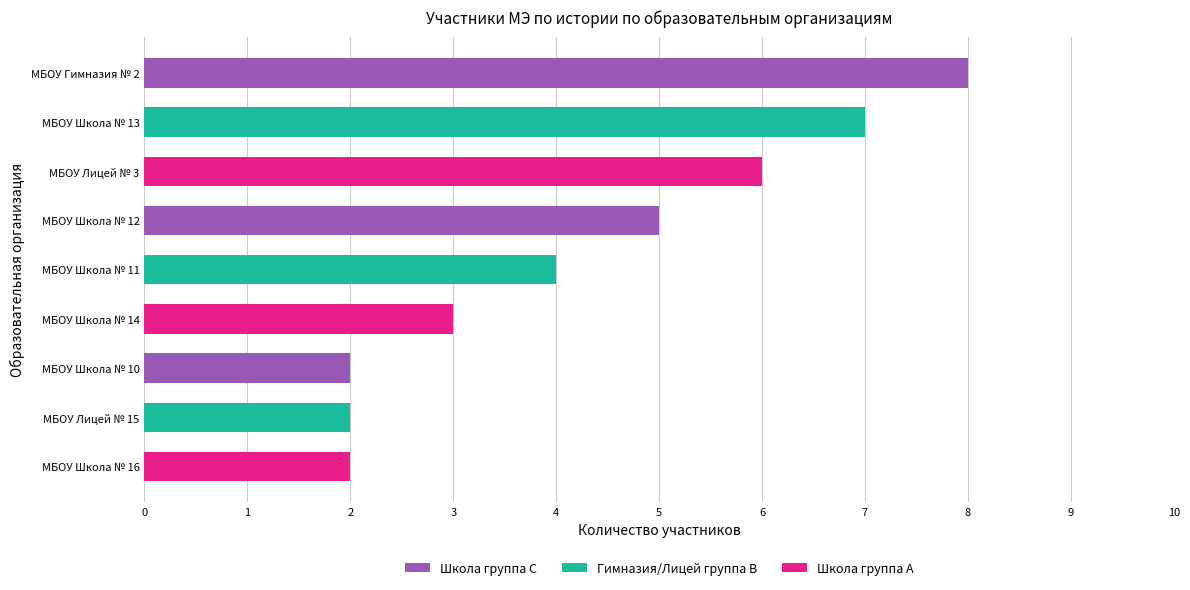

How many data points are less than 4?

4